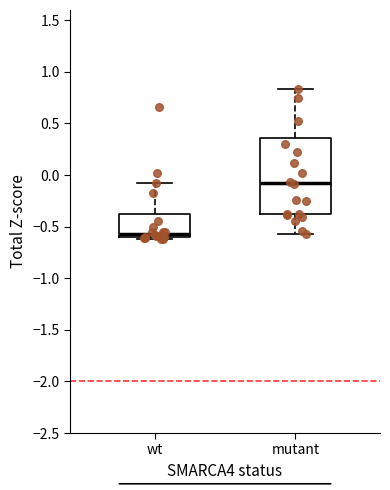

Reading left to right, read every box against the y-axis: the position of its median line, the range the box covers, and the ends of its whiskers. The values are not printed on the chart, so give them approximately, as read against the axis.

wt: median -0.55, box -0.60 to -0.40, whiskers -0.60 to -0.10
mutant: median -0.10, box -0.40 to 0.35, whiskers -0.55 to 0.85